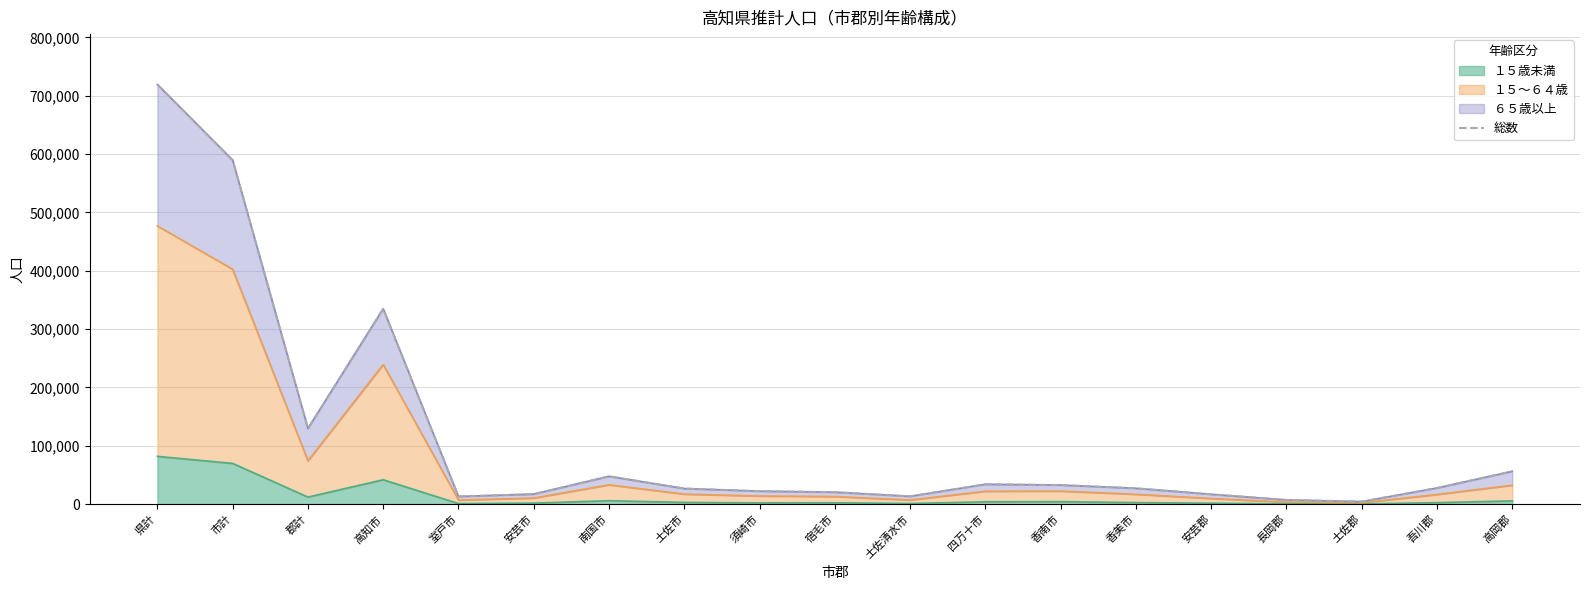

Is it true that the value at 須崎市 is 13454?

False